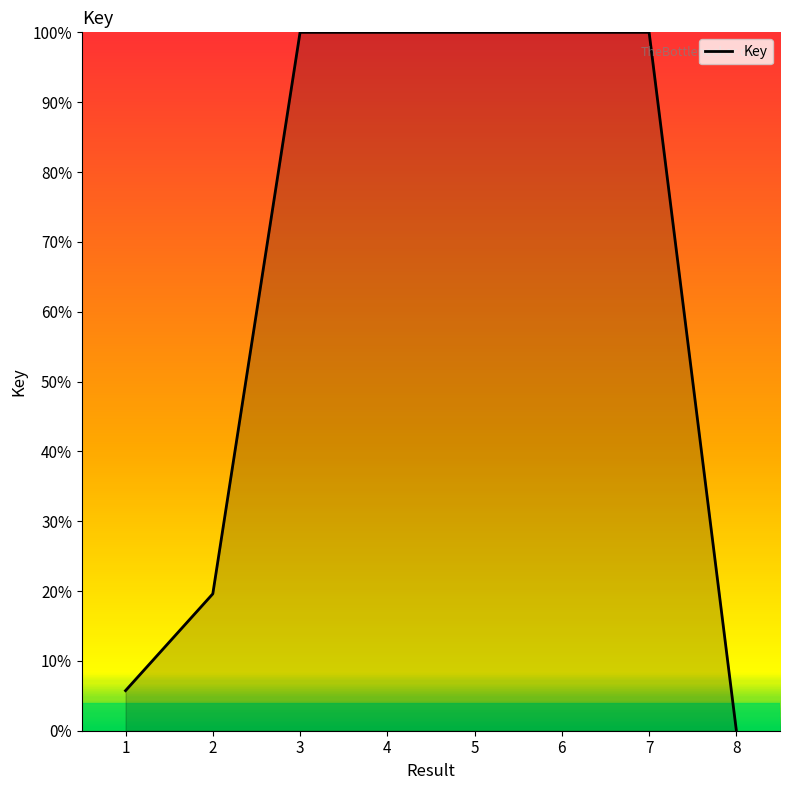

How many lines are shown in the chart?

1